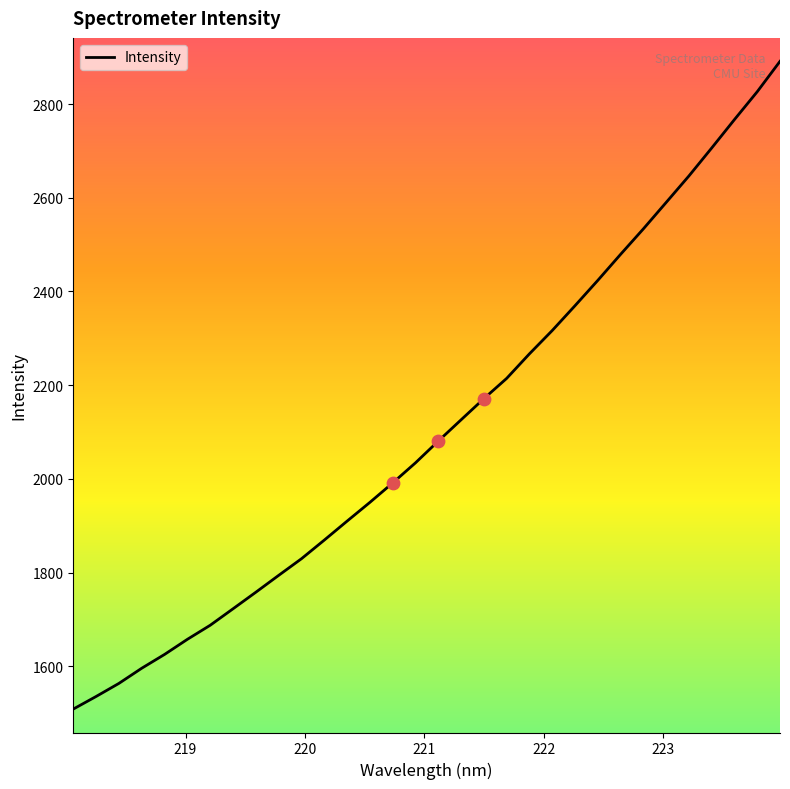

What is the minimum value shown in the chart?

1508.5